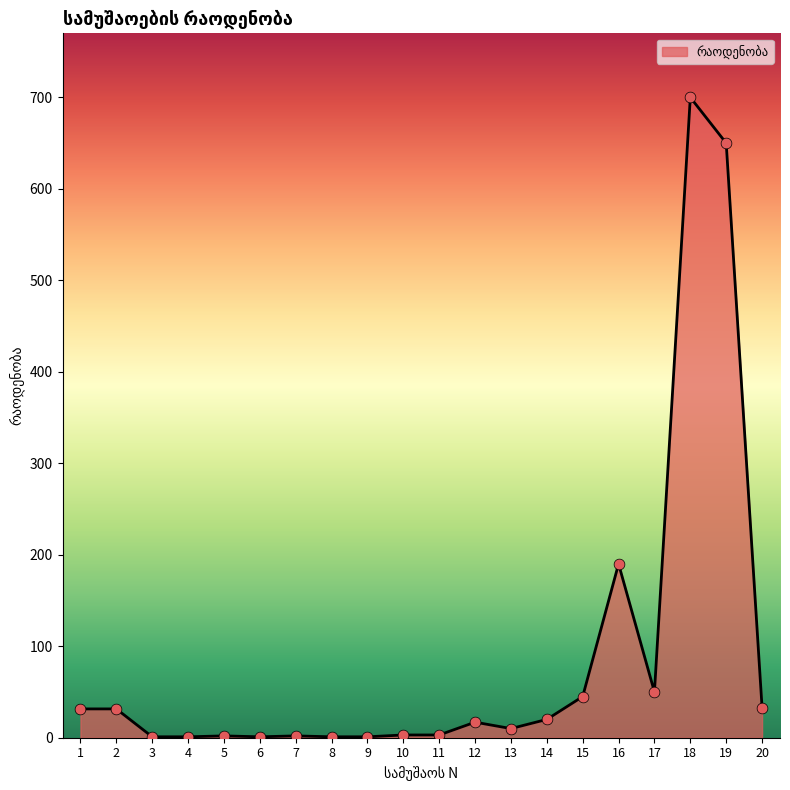

Which has a higher value, 11 or 19?

19